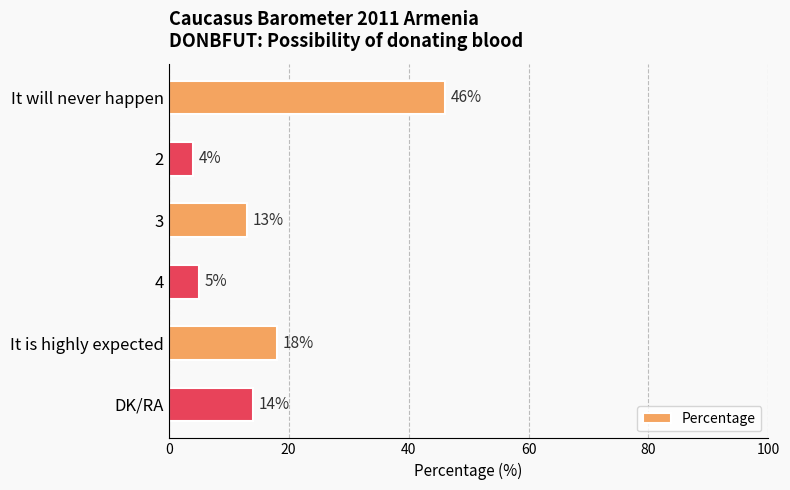

Where is the data nearest to the value 25?

It is highly expected